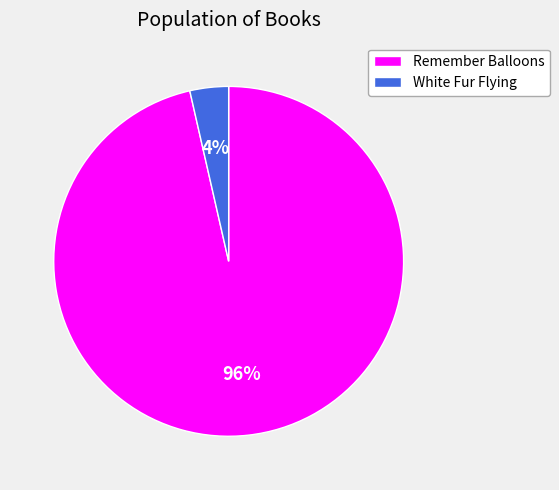

Count the number of slices in the pie.

2